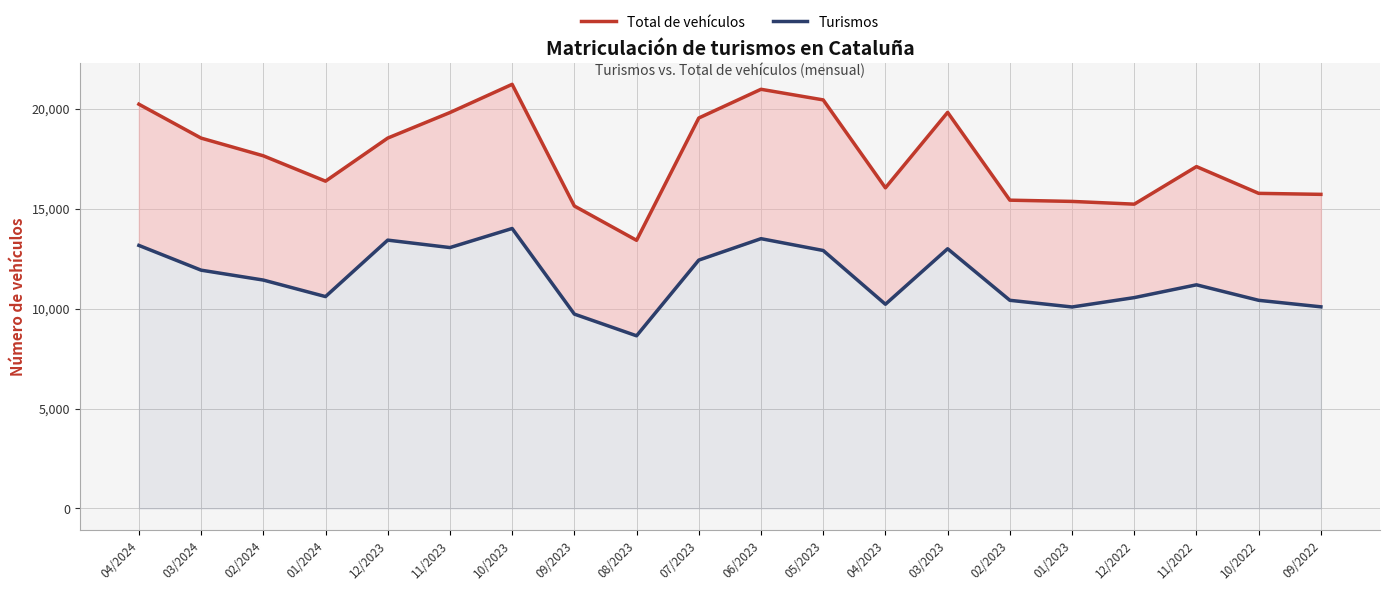

In Total de vehículos, how many points are lower than both neighbors (excluding endpoints)?

4